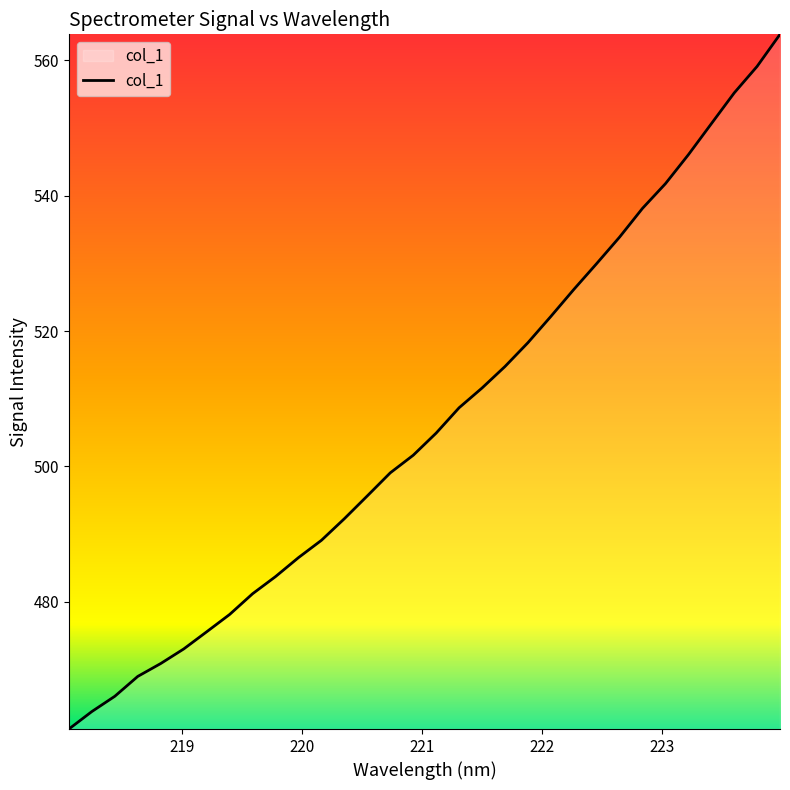

True or false: there are more than 1 points higher than both neighbors.

False